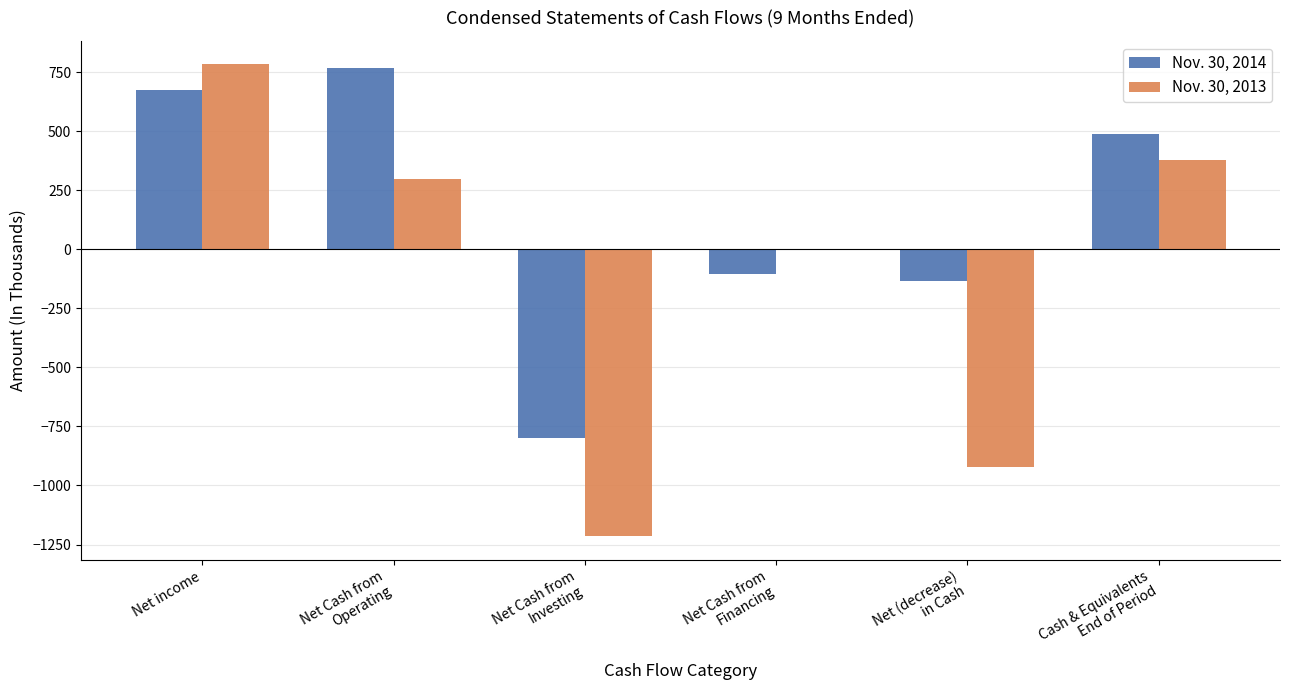

How many groups of bars are there?

6